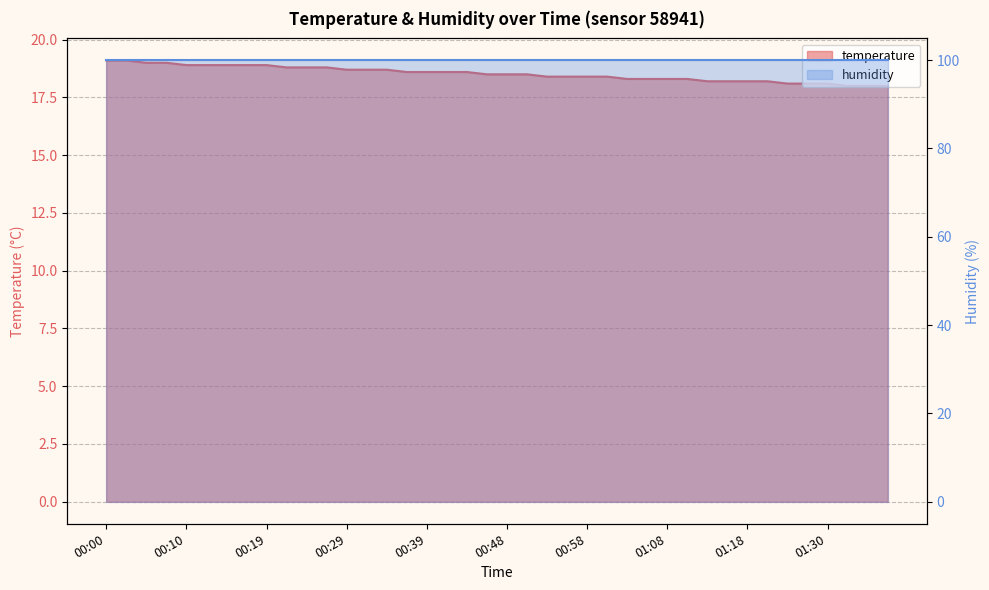

At which category does the chart reach its peak across all series?

00:00